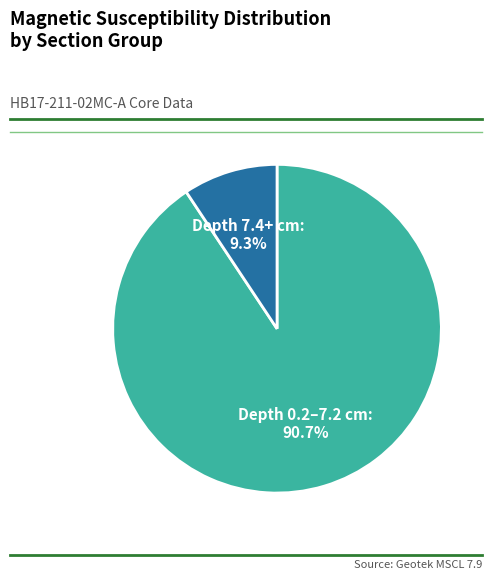

Which slice is the smallest?

Depth 7.4+ cm